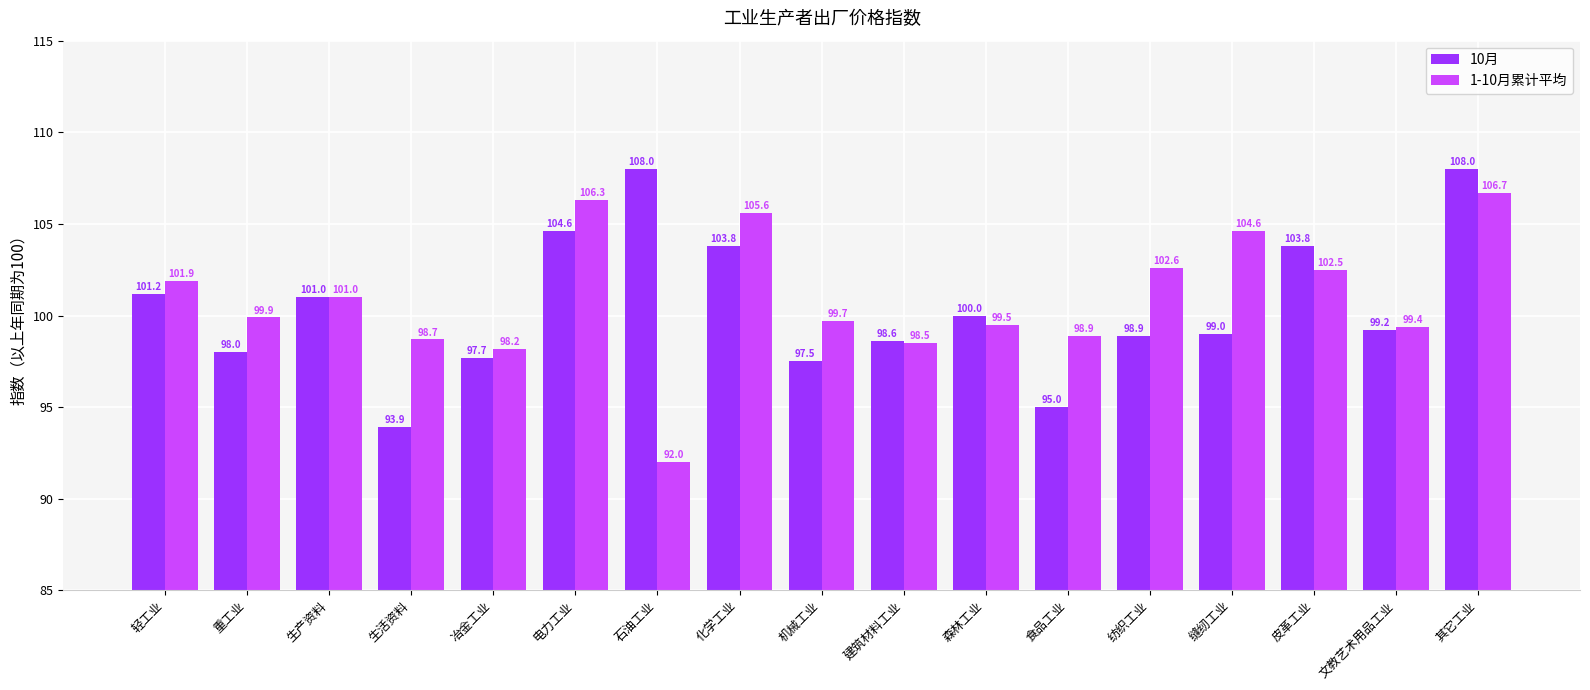

Does the chart contain stacked bars?

No